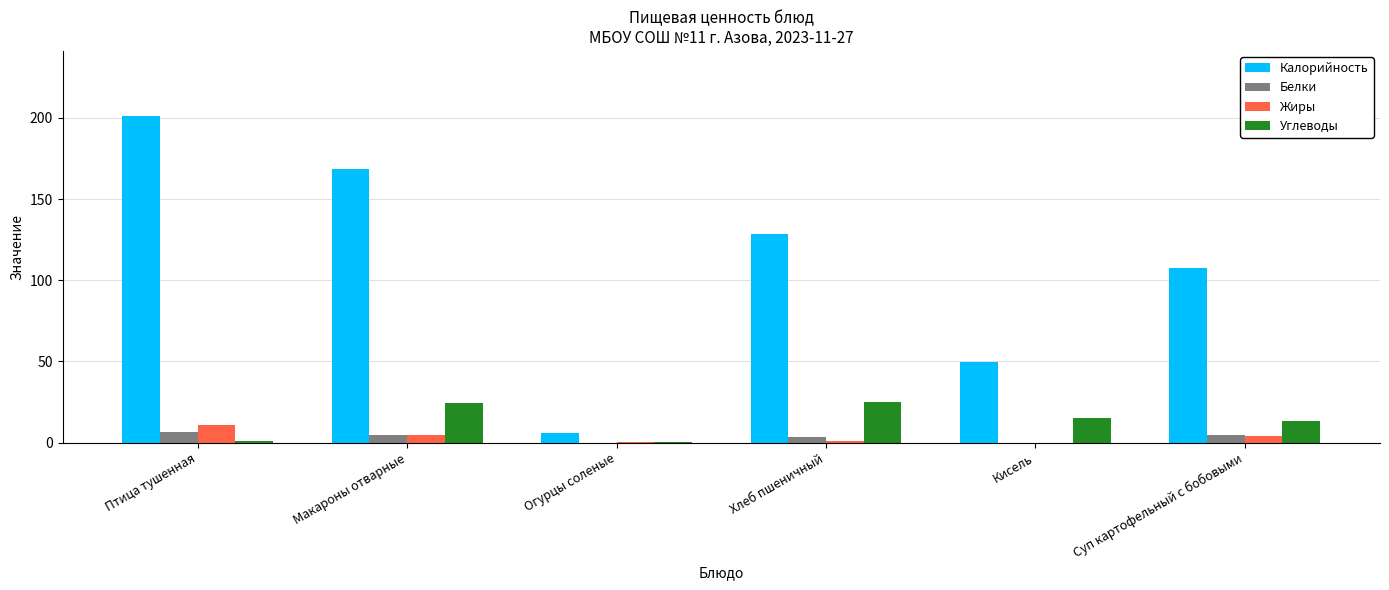

Between Хлеб пшеничный and Кисель, which series saw the biggest shift?

Калорийность